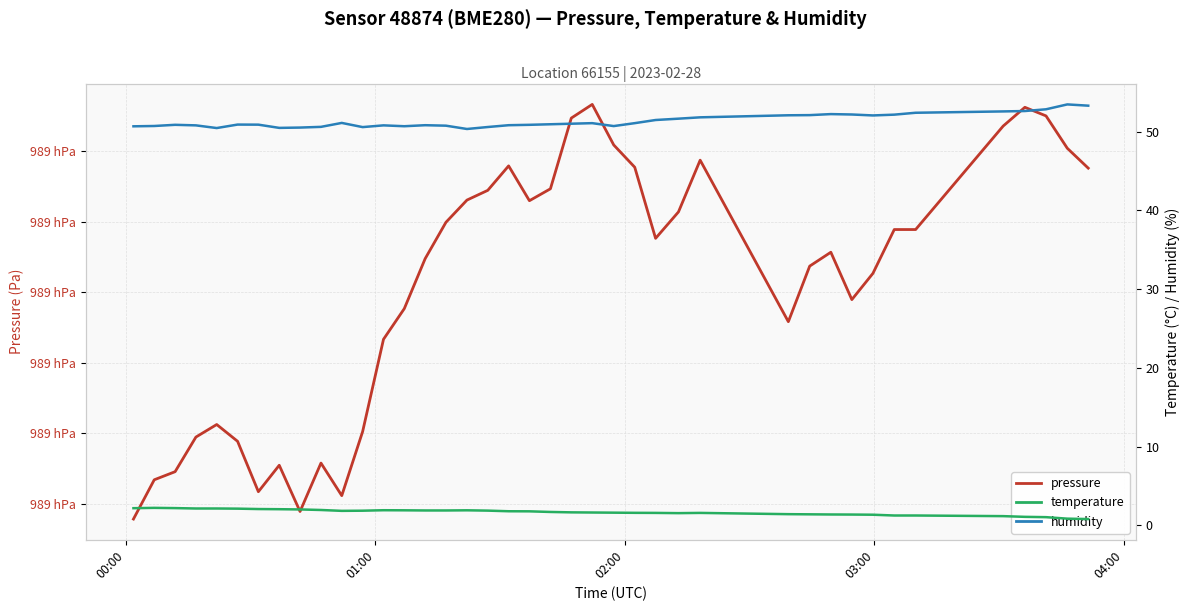

Count the number of data series in this chart.

3